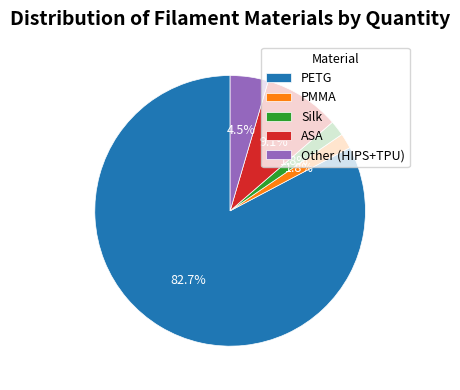

Is it true that ASA is 9% of the pie?

True